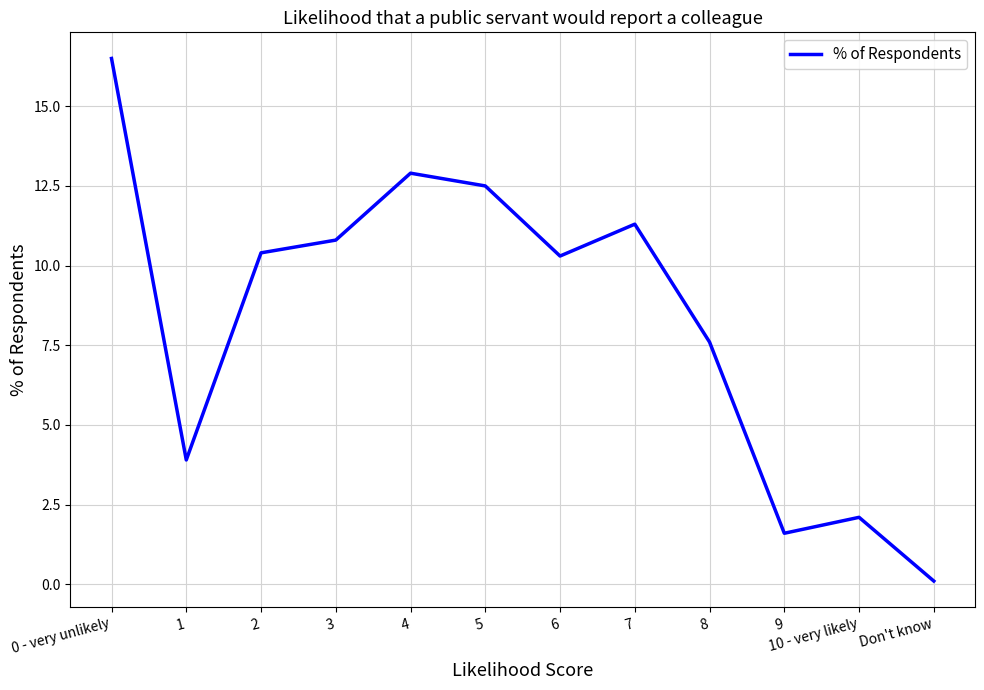

What position from the right is 6?

6